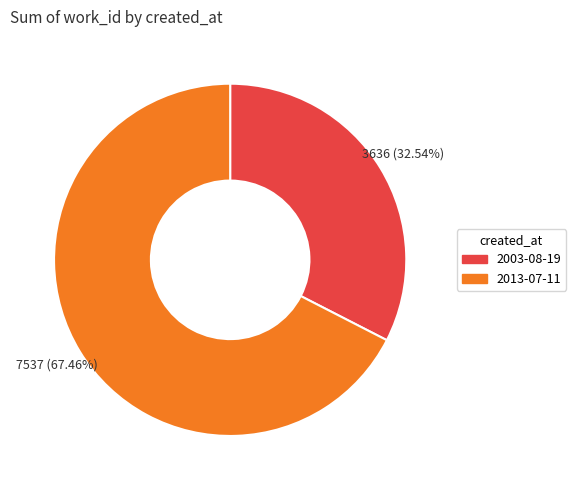

The 2003-08-19 slice represents 44% of the pie. True or false?

False